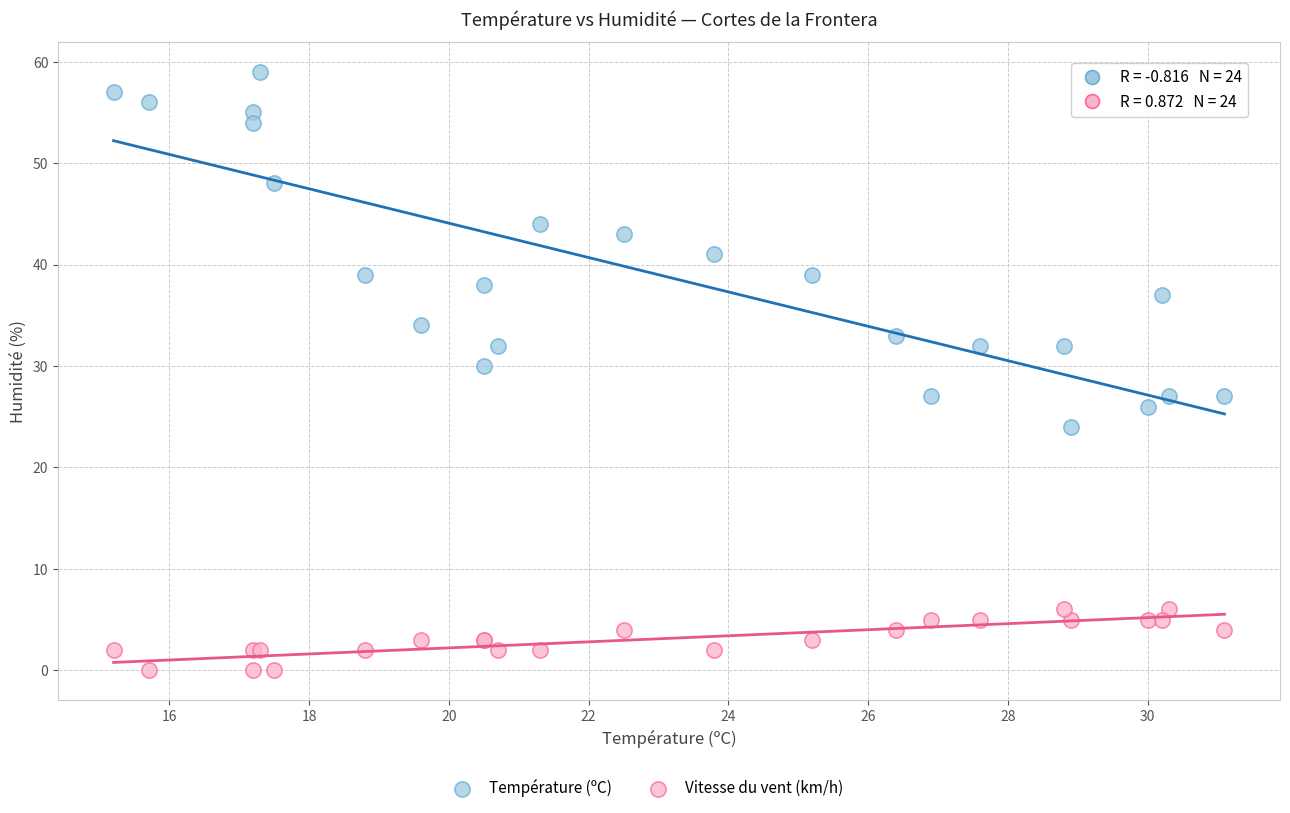

Which series has the widest spread of Y values?

Température (ºC)